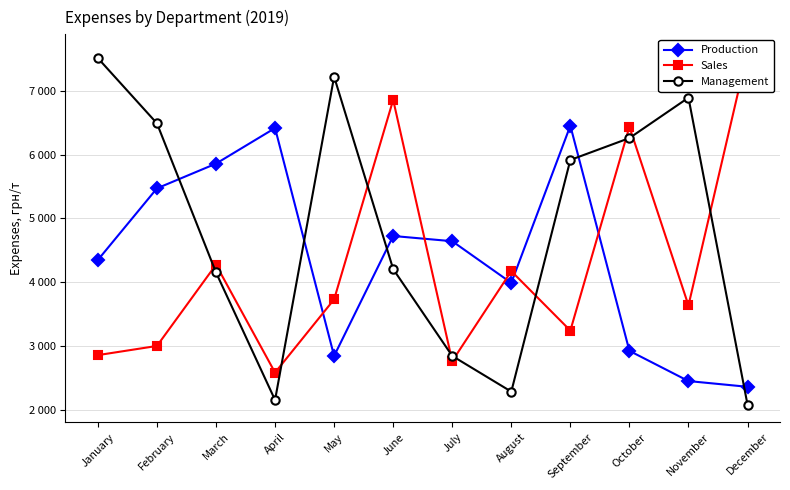

True or false: Sales has a value of 2760 at July.

True